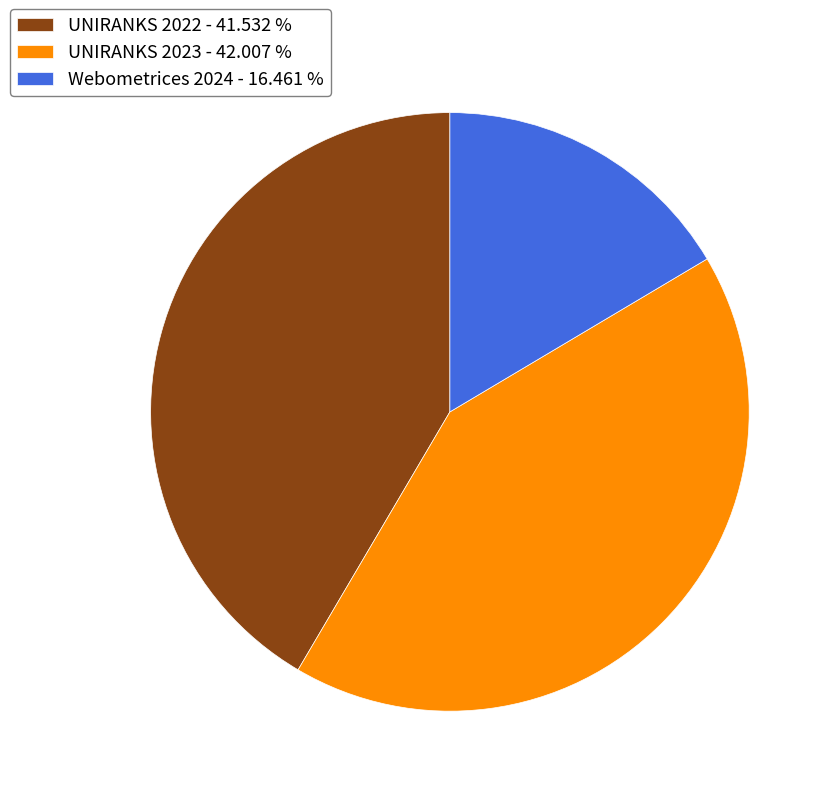

Do UNIRANKS 2022 - 41.532 % and Webometrices 2024 - 16.461 % together represent more than half of the pie?

Yes